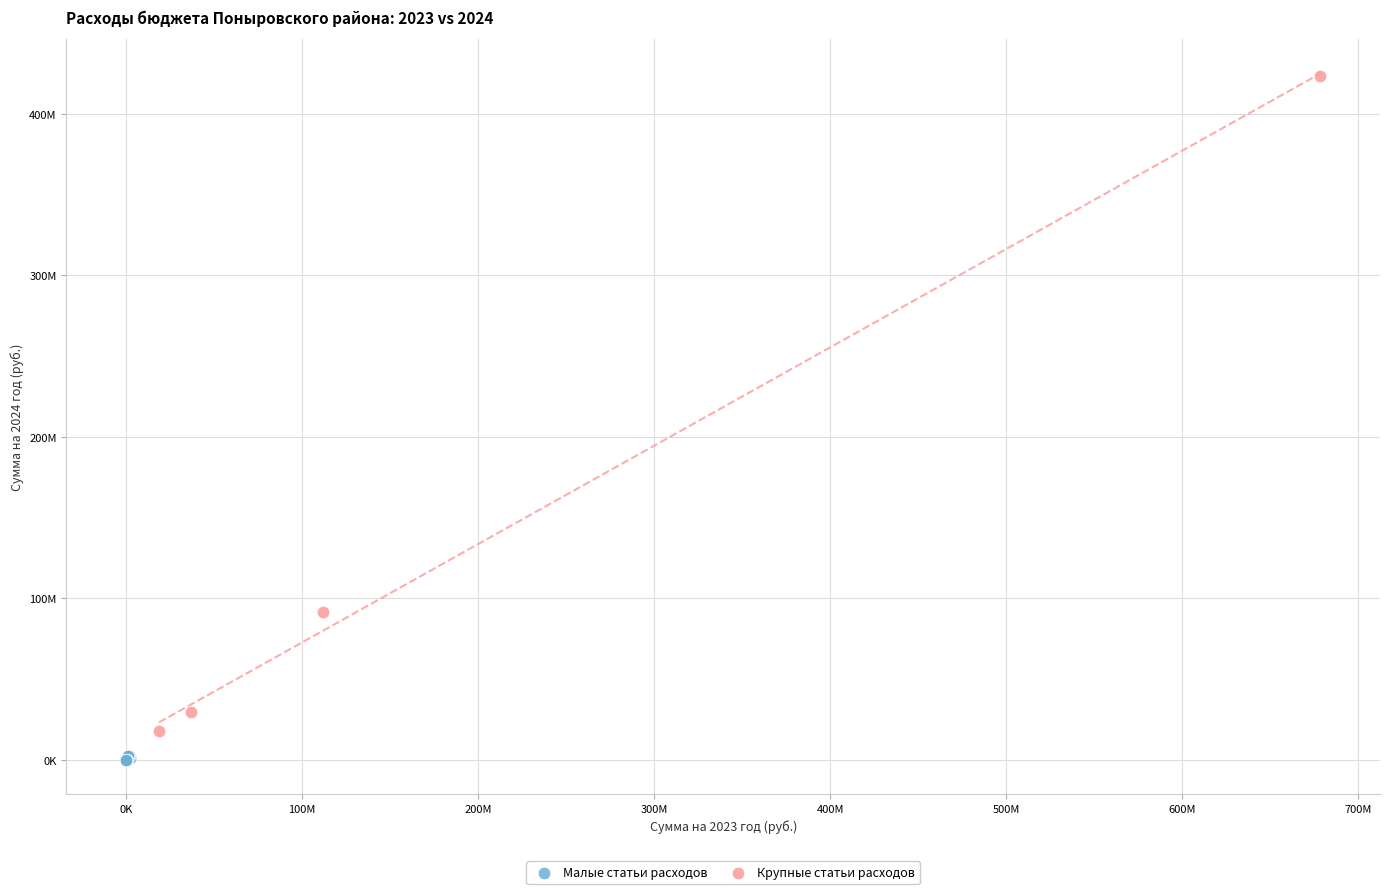

What are all the series names shown in the legend?

Малые статьи расходов, Крупные статьи расходов